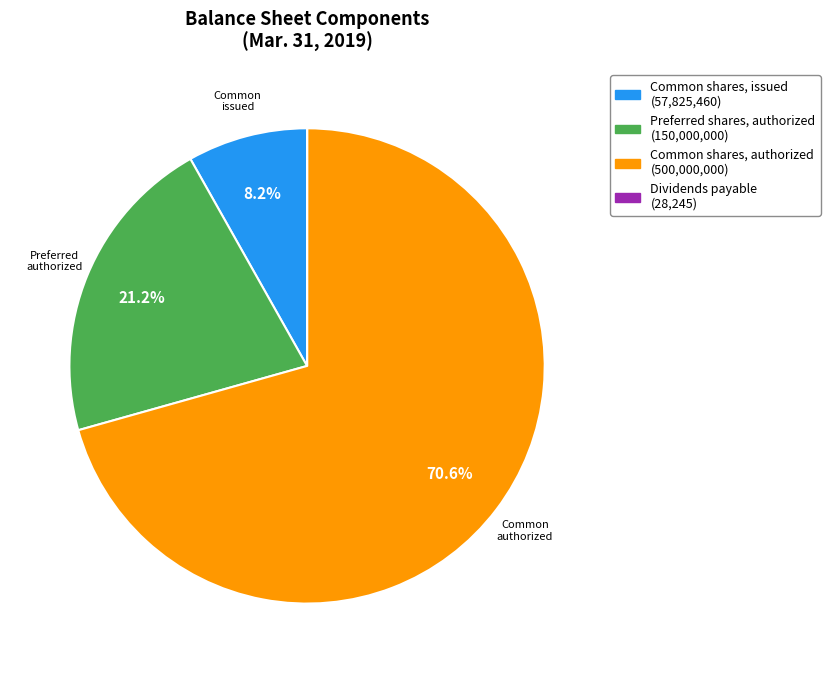

Does any single category account for the majority?

Yes